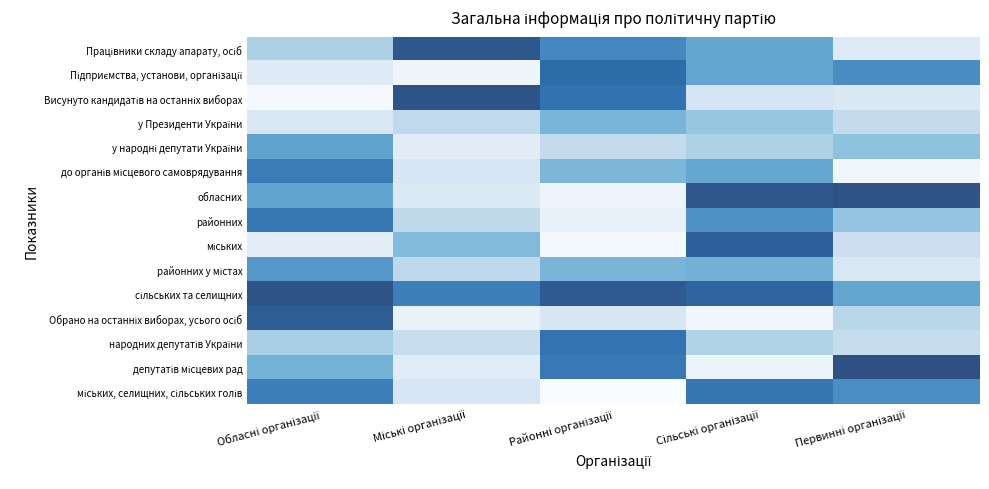

At which category does the chart reach its peak across all series?

Первинні організації